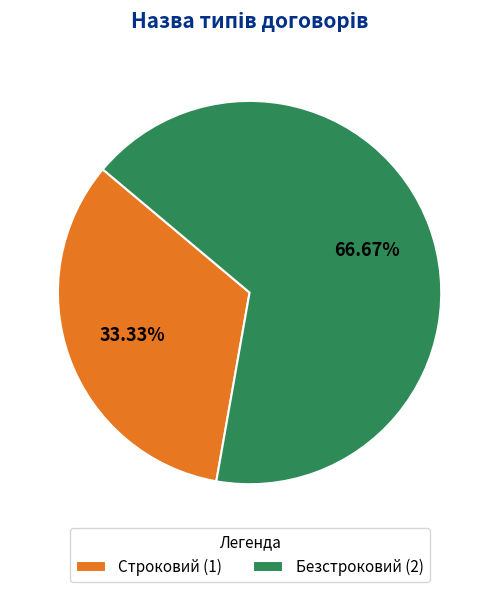

What portion of the pie excludes Безстроковий?

33.3%